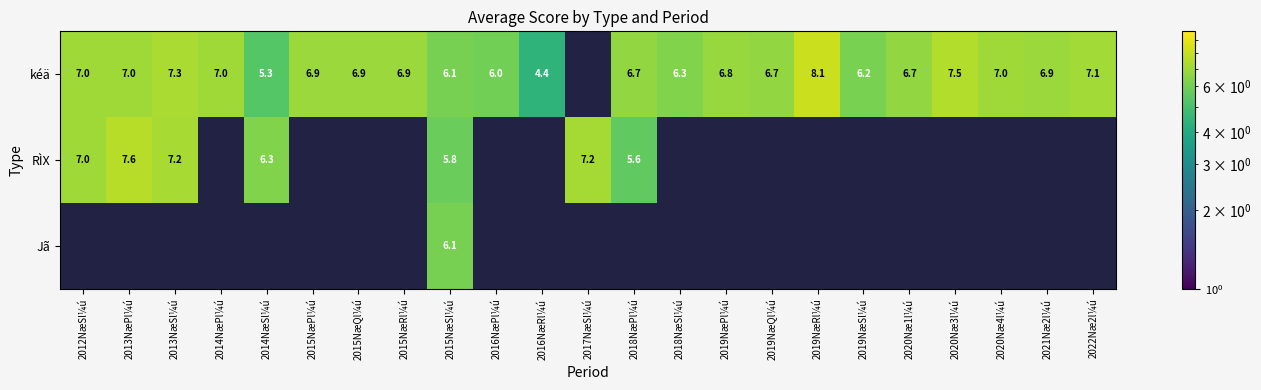

Is the value of RÌX at 2018NæPl¼ú greater than the value of kéä at 2019NæQl¼ú?

No